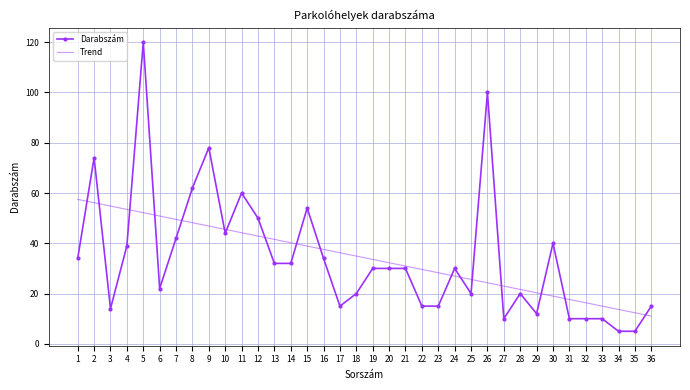

Rank the series by their maximum value, from lowest to highest.

Trend, Darabszám